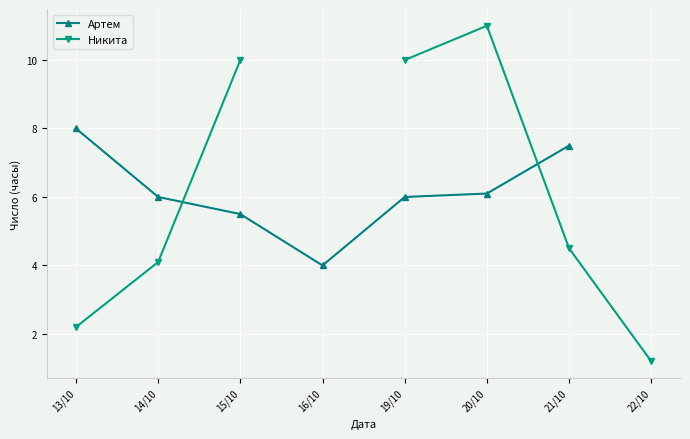

Rank the series by their maximum value, from lowest to highest.

Артем, Никита